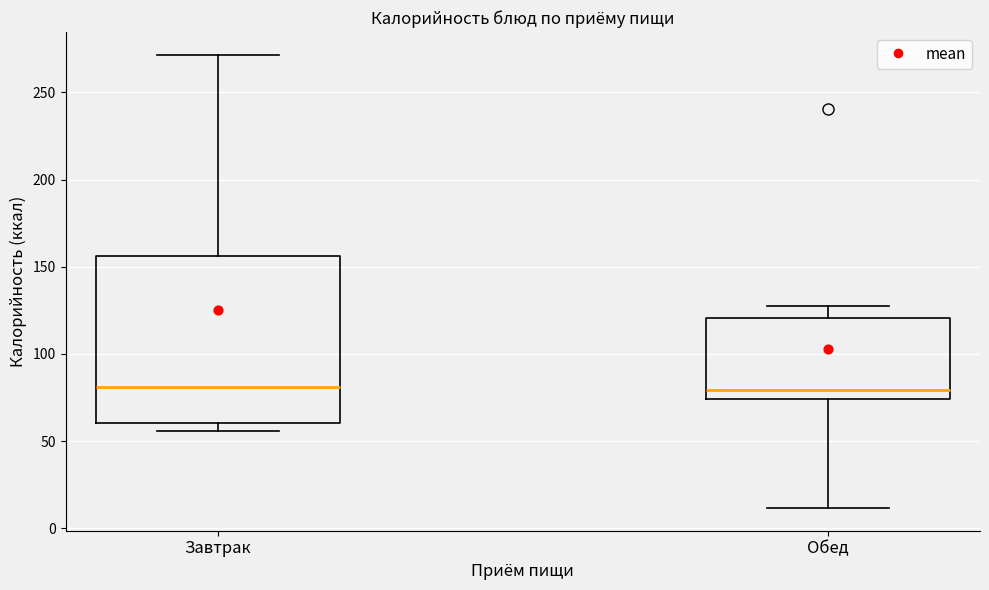

Reading left to right, transcribe this box plot: for each box, give where its median line is, the range the box spans, and where its two whiskers end, as read against the y-axis. The values are not printed on the chart, so give them approximately, as read against the axis.

Завтрак: median 80, box 60 to 155, whiskers 55 to 270
Обед: median 80, box 75 to 120, whiskers 10 to 130